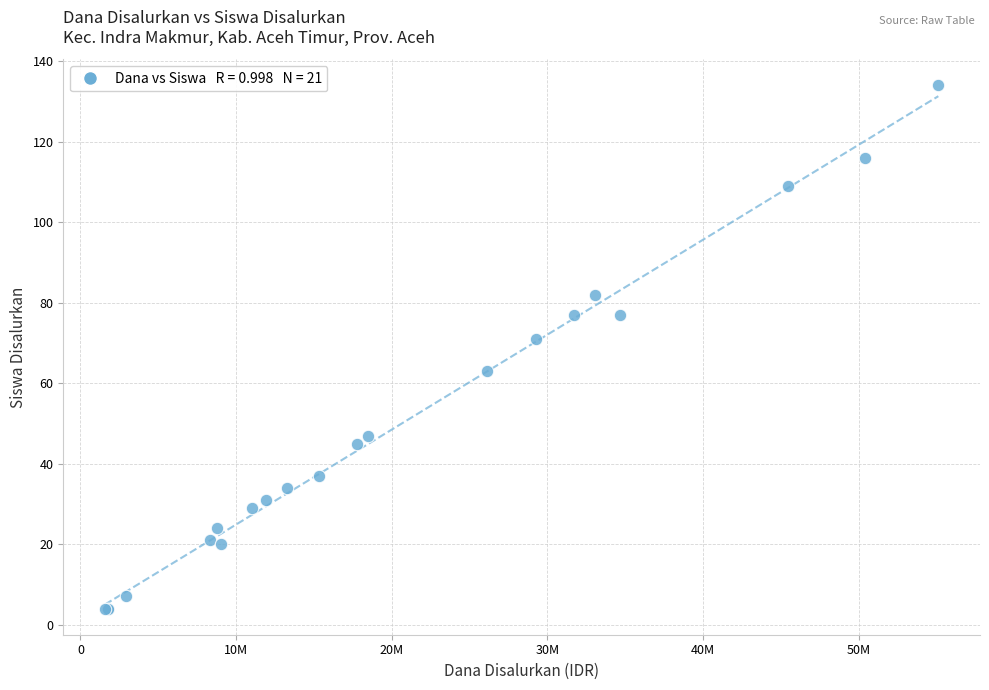

What Y value in the scatter plot is closest to 69?

71